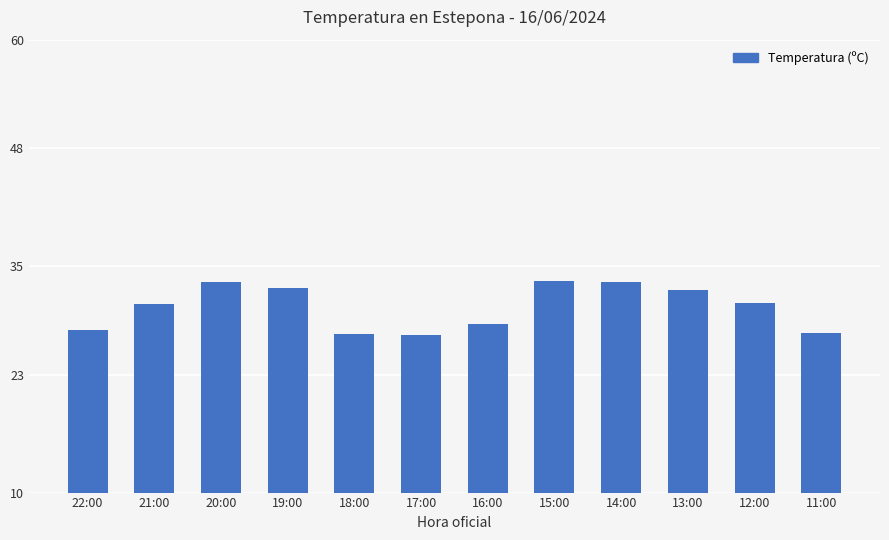

Between 22:00 and 11:00, which is larger?

22:00